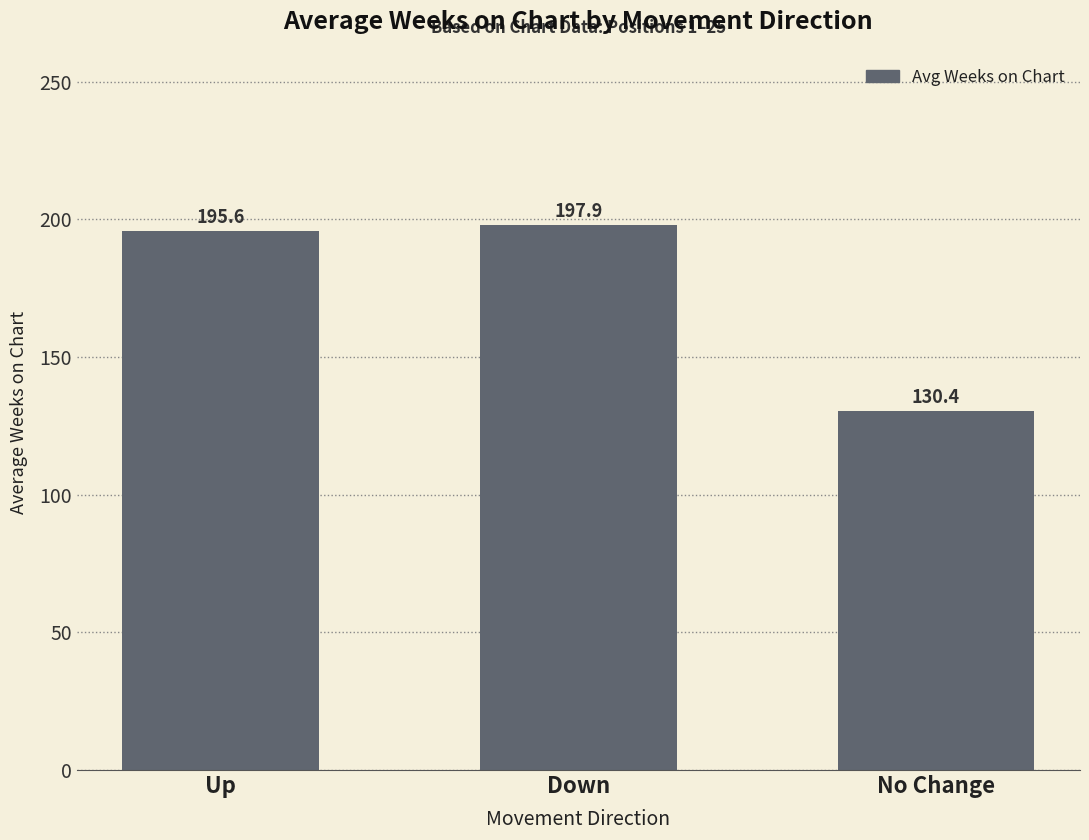

What is the label of the 3rd bar from the left?

No Change